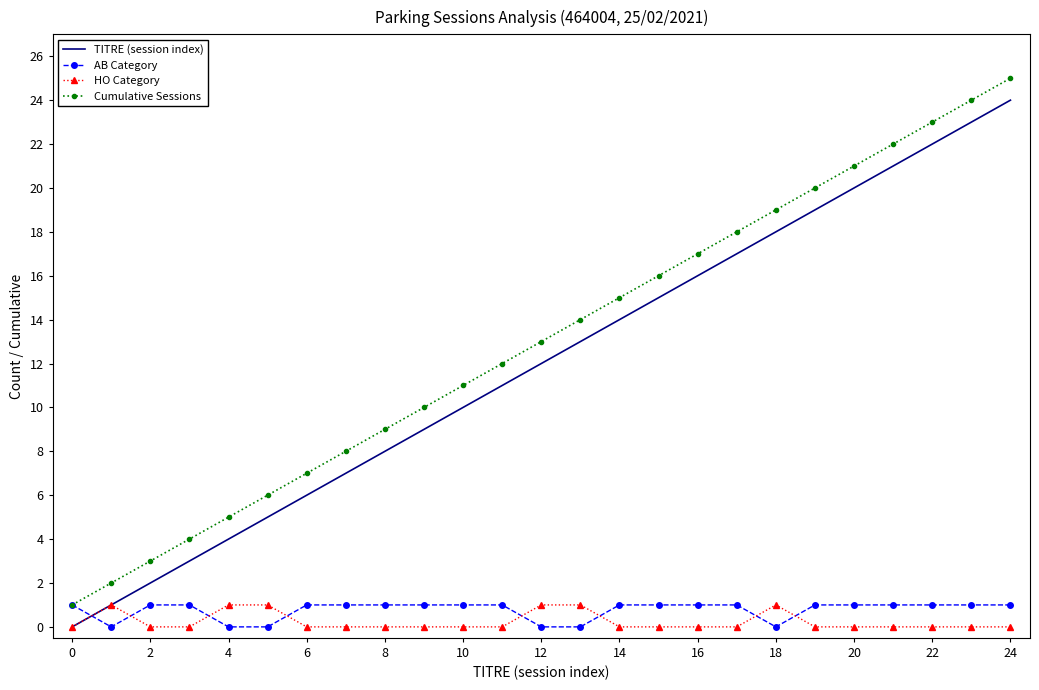

What is the maximum value shown in the chart?

25